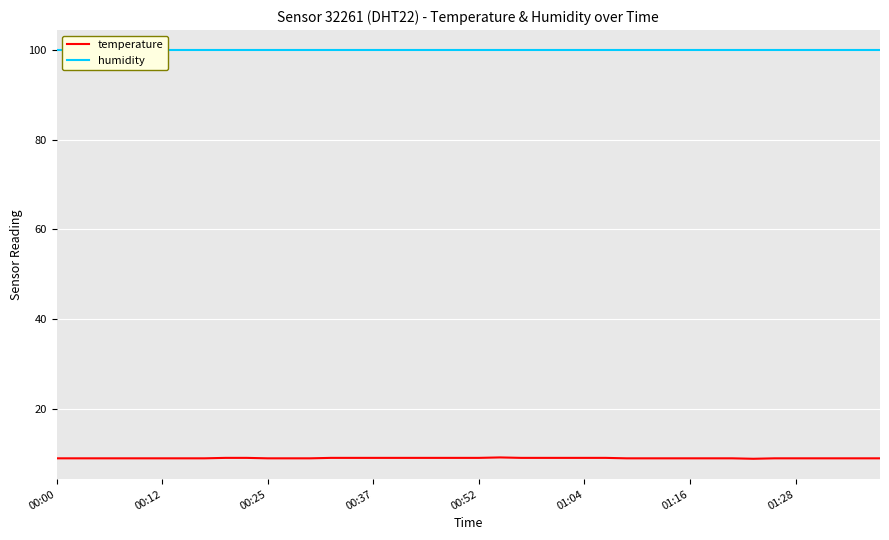

What are all the series names shown in the legend?

temperature, humidity